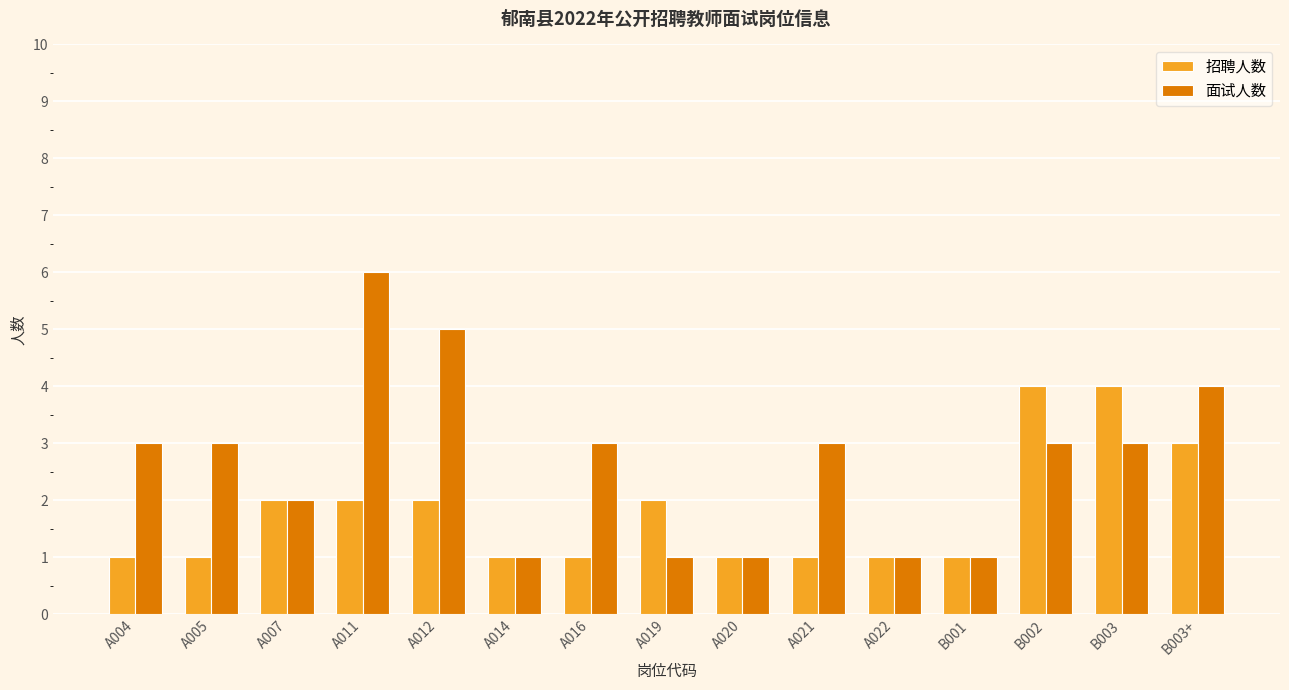

True or false: 招聘人数 has a value of 2 at A007.

True